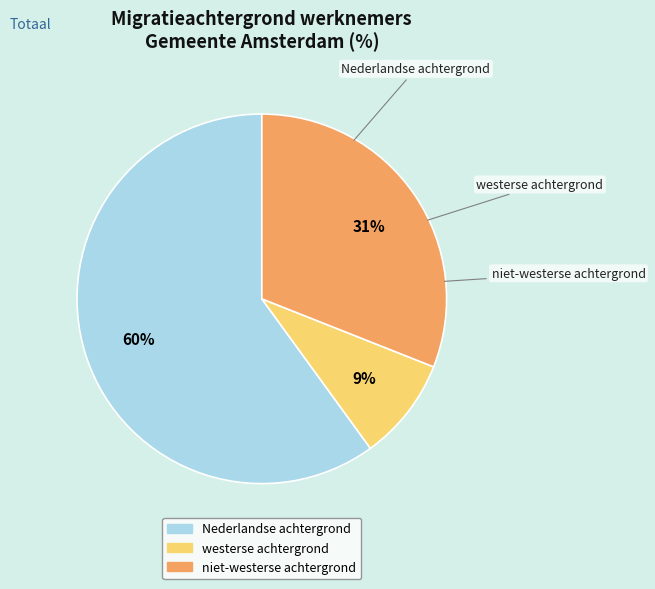

What is the majority slice?

Nederlandse achtergrond